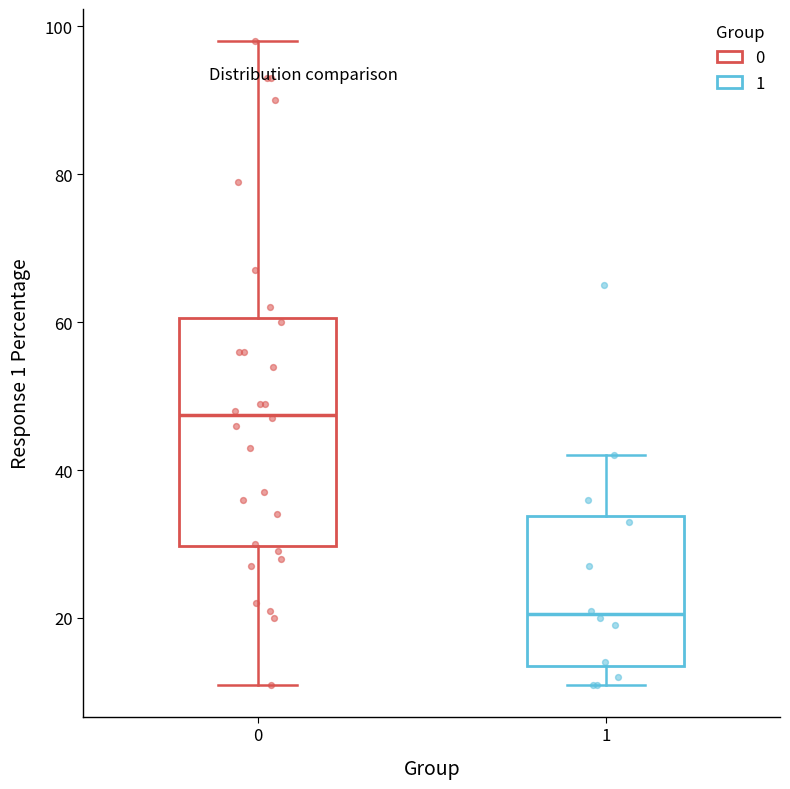

Reading left to right, transcribe this box plot: for each box, give where its median line is, the range the box spans, and where its two whiskers end, as read against the y-axis. The values are not printed on the chart, so give them approximately, as read against the axis.

0: median 48, box 30 to 60, whiskers 12 to 98
1: median 20, box 14 to 34, whiskers 12 to 42